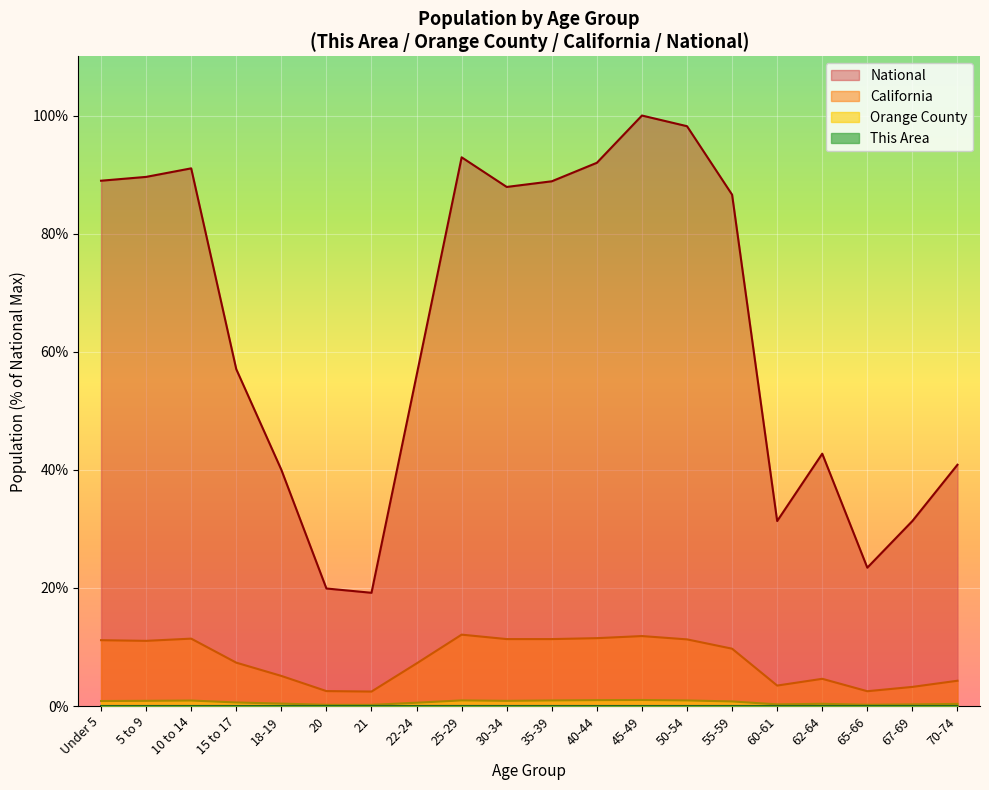

At which category does This Area reach its first local peak?

18-19